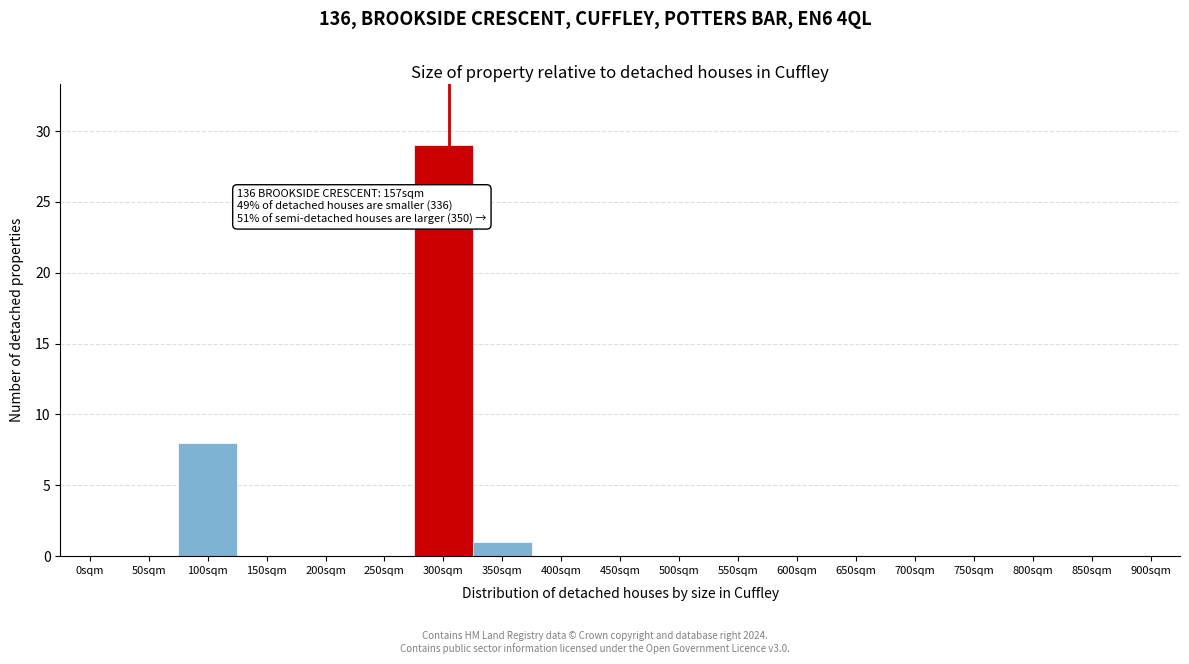

Reading left to right, list all the values displayed in this chart.

0sqm=0	50sqm=0	100sqm=8	150sqm=0	200sqm=0	250sqm=0	300sqm=29	350sqm=1	400sqm=0	450sqm=0	500sqm=0	550sqm=0	600sqm=0	650sqm=0	700sqm=0	750sqm=0	800sqm=0	850sqm=0	900sqm=0